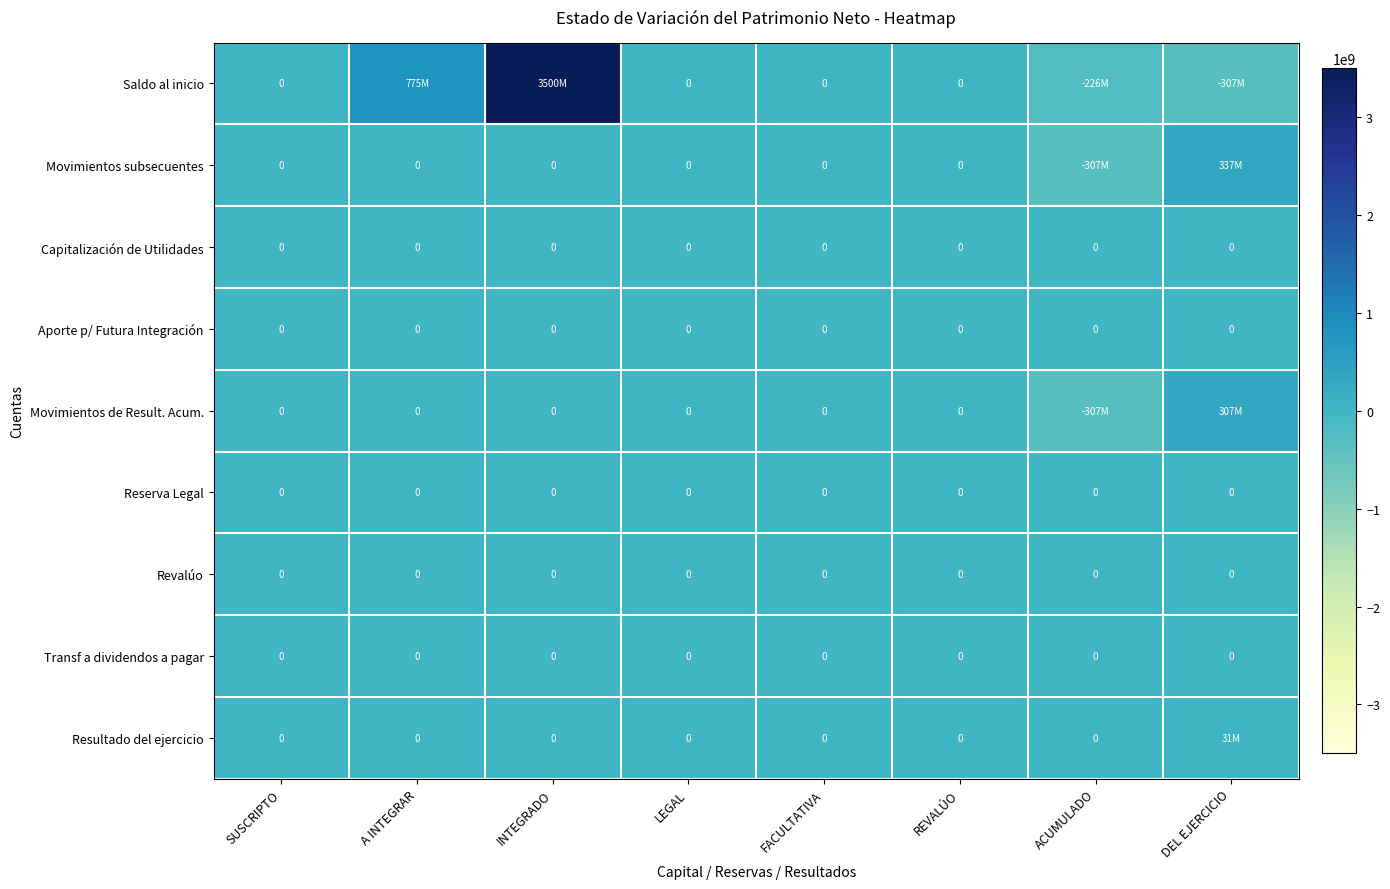

Which label corresponds to the smallest value in the chart?

DEL EJERCICIO